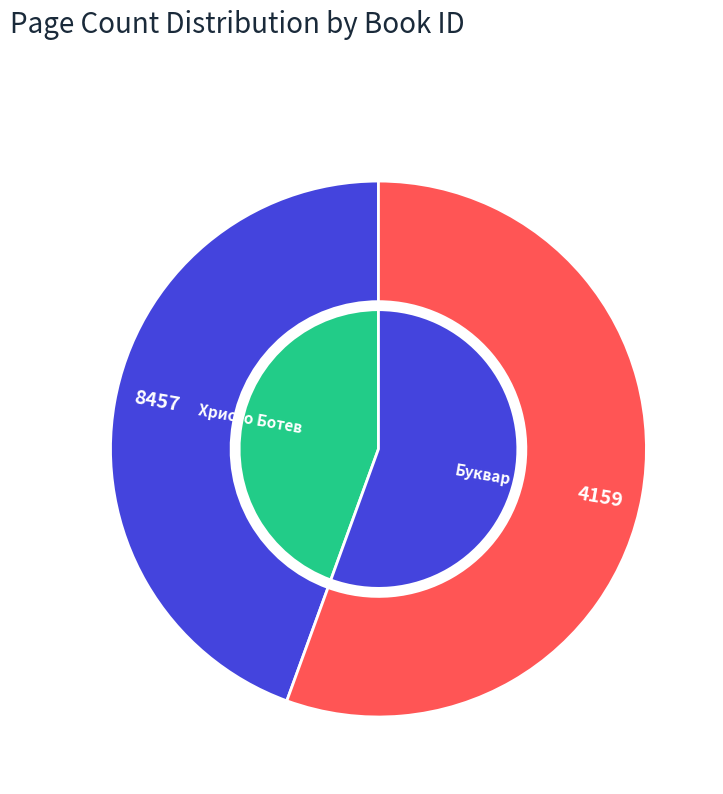

To the nearest percent, what portion does 8457 represent?

44%